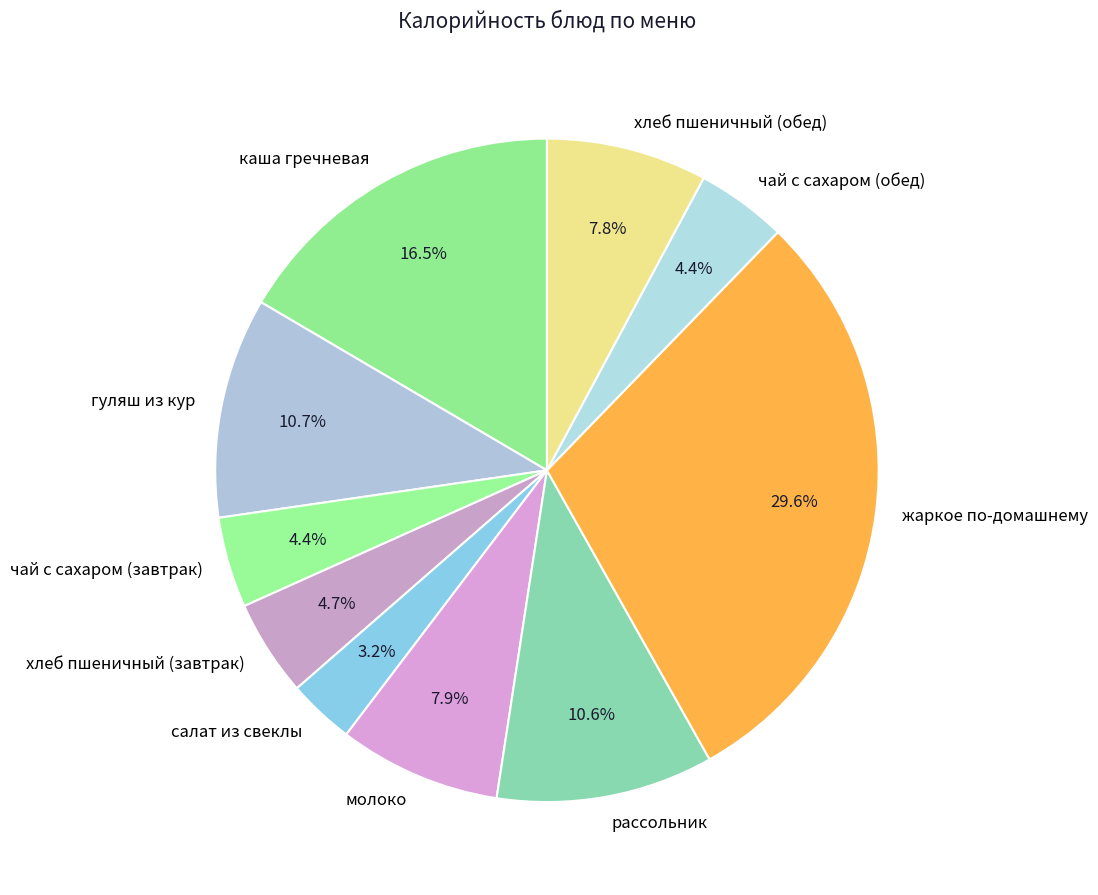

To the nearest percent, what is the average slice percentage?

10%